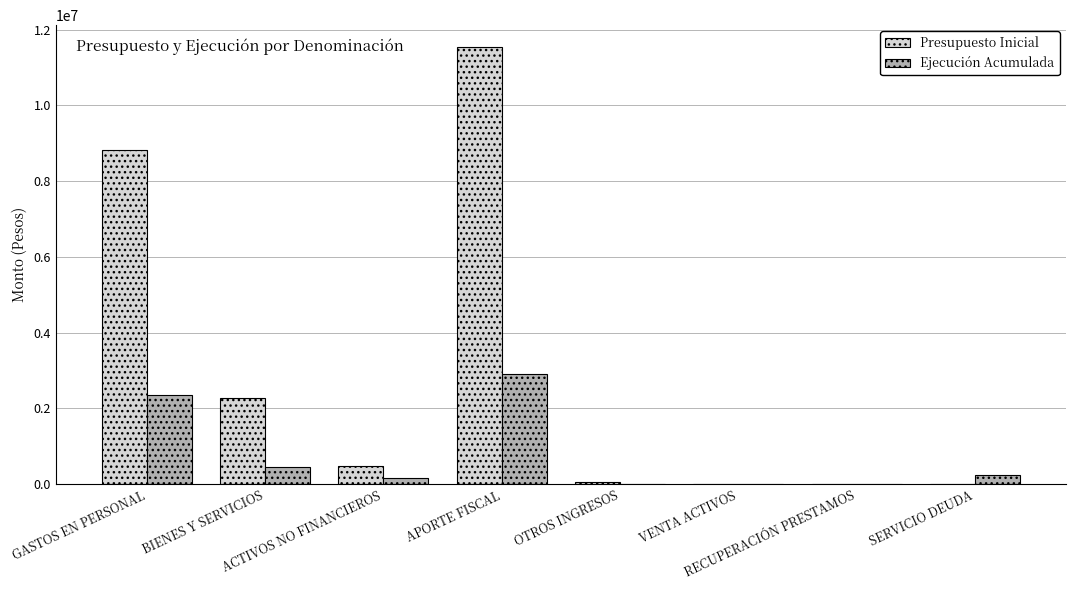

Which series has the largest total across all categories?

Presupuesto Inicial